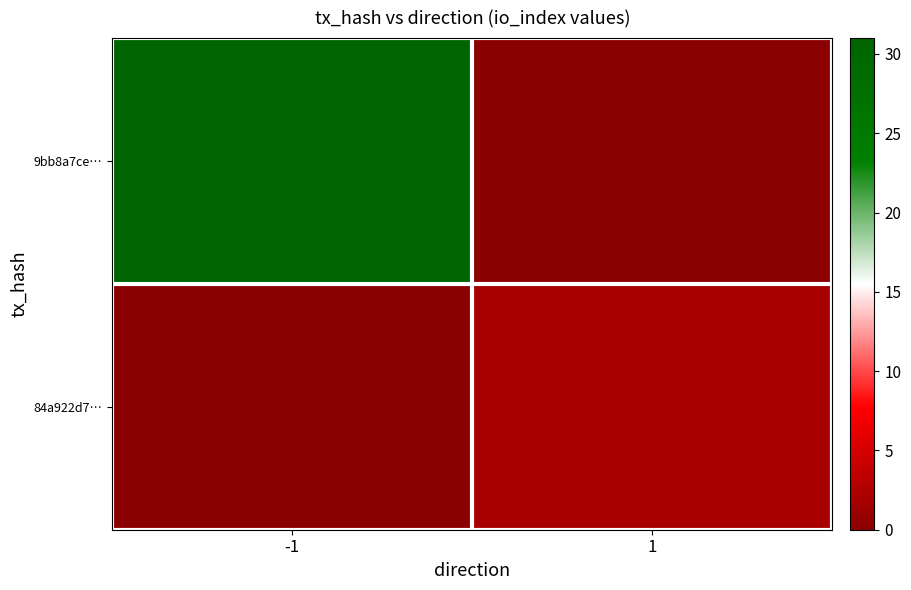

Which series has the largest total across all categories?

9bb8a7ce…